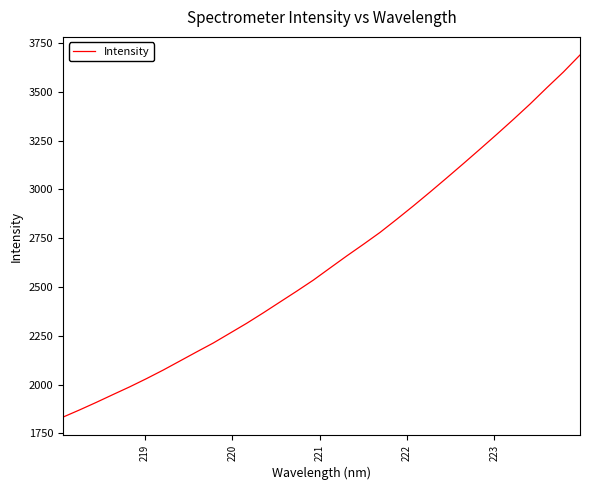

What is the average value?

2635.3